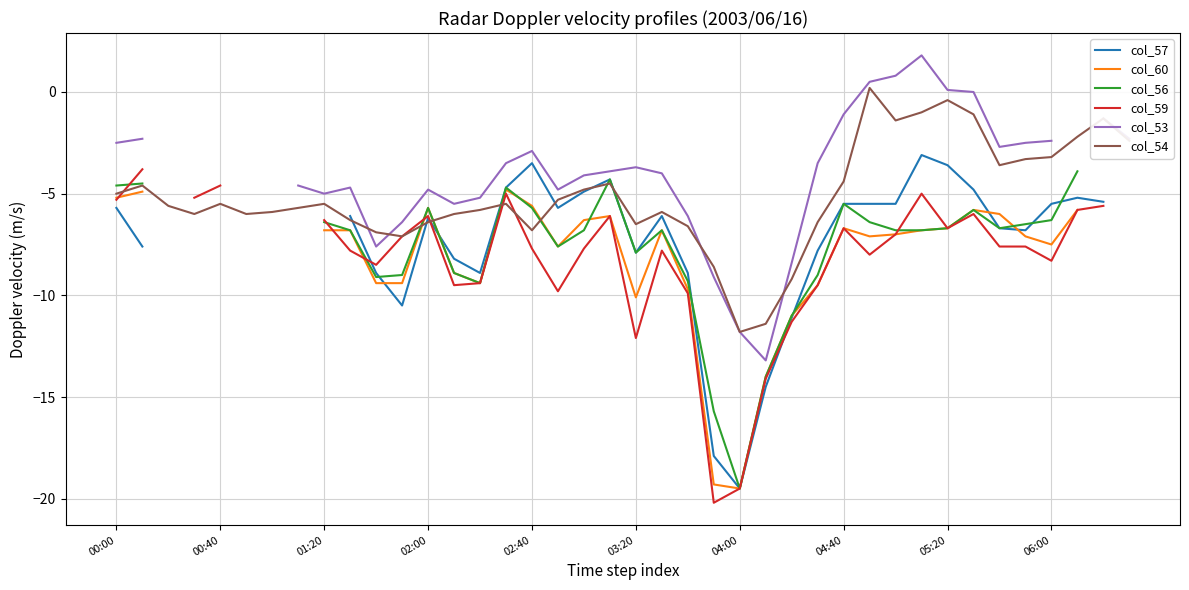

True or false: col_53 and col_60 intersect in this chart.

False